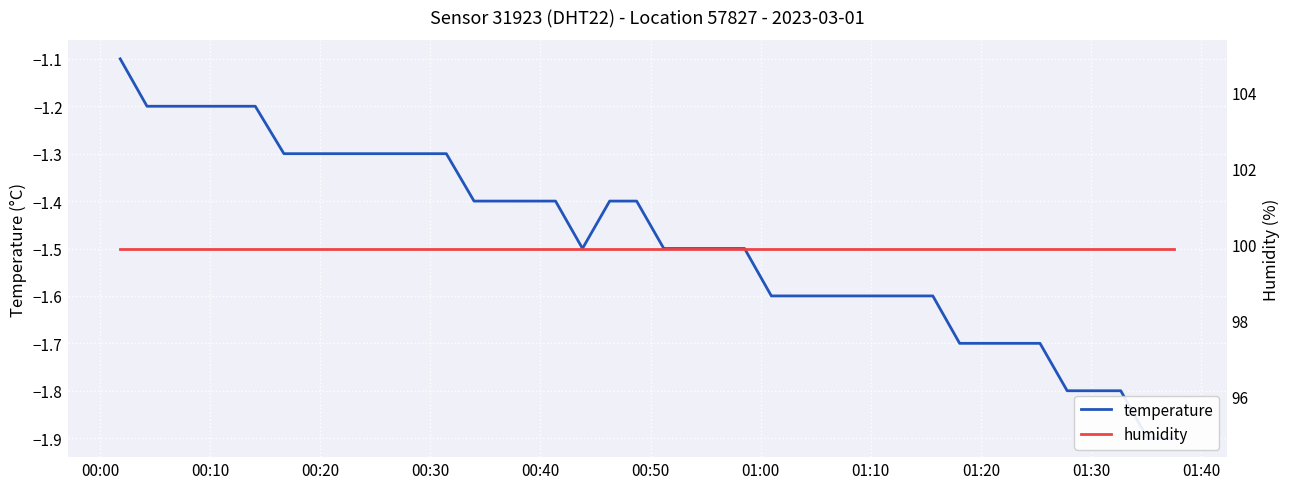

Rank the series at 00:20 from lowest to highest value.

temperature, humidity